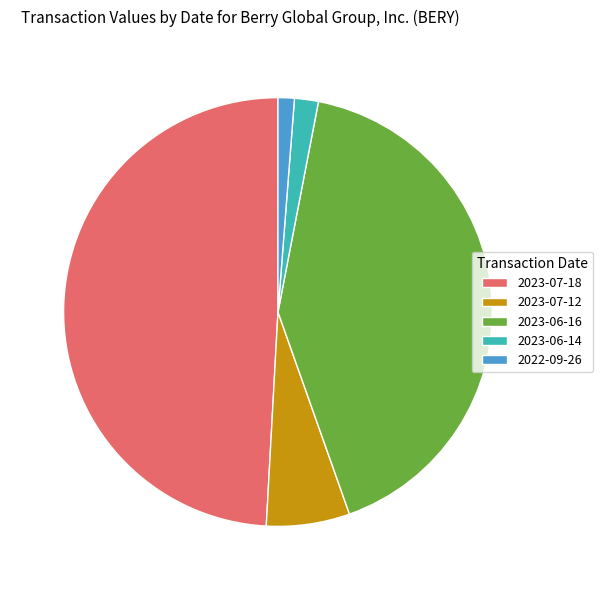

Which has a higher value, 2023-07-18 or 2023-06-16?

2023-07-18